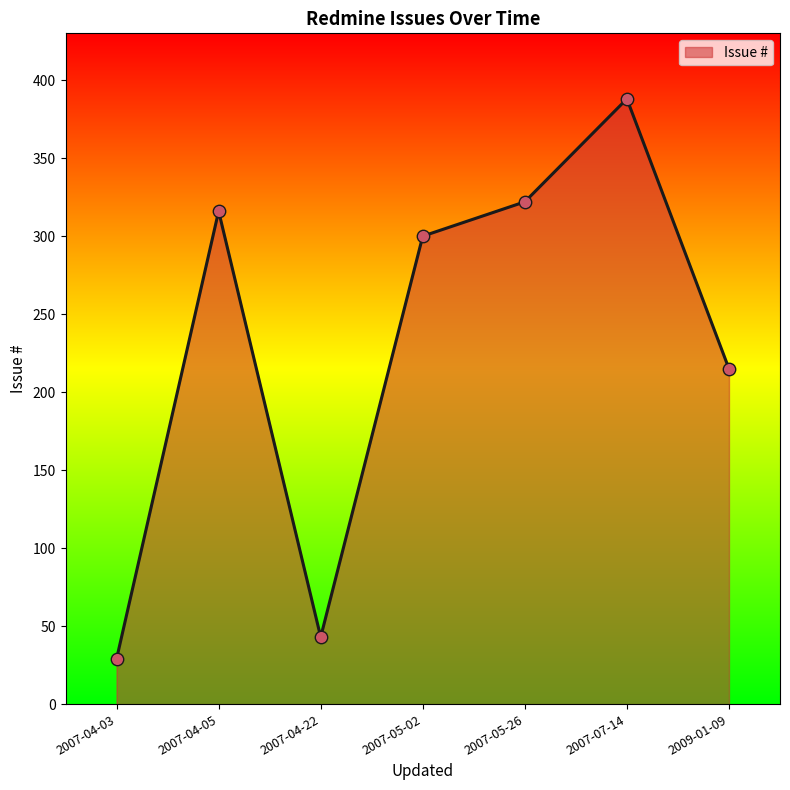

Which has a higher value, 2007-04-22 or 2007-05-02?

2007-05-02